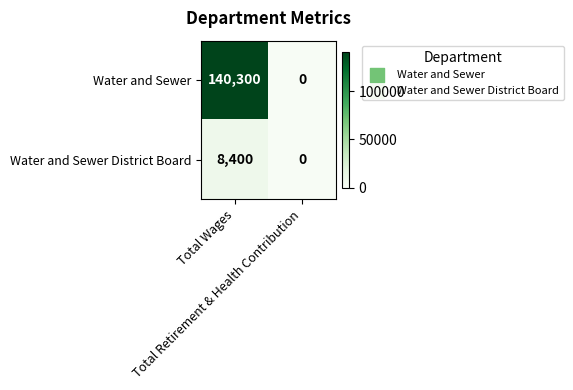

What is the average value of the Water and Sewer series?

70150